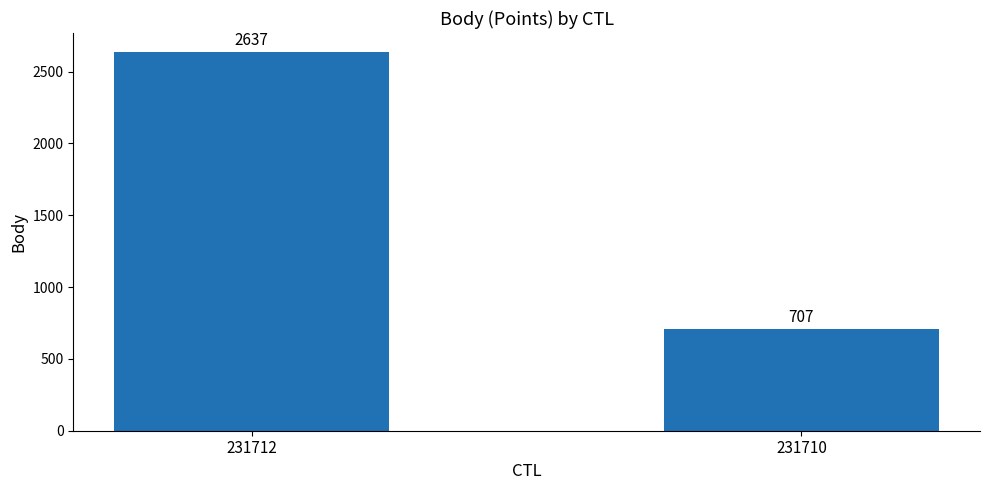

Count the values in the range 707 to 2637.

2